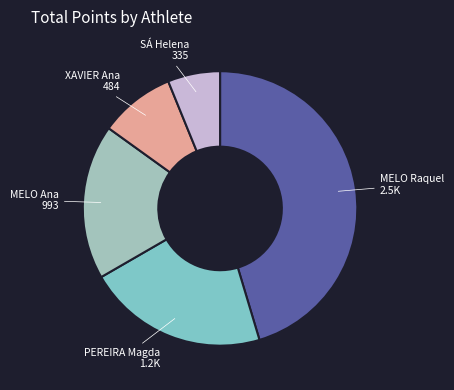

Is the sum of MELO Ana and PEREIRA Magda greater than half?

No